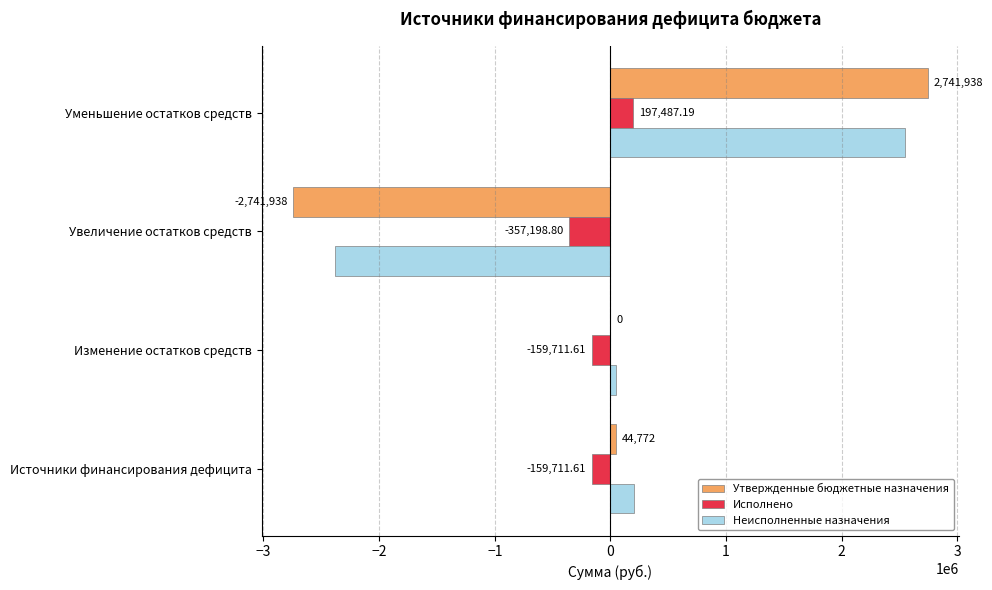

At which label does Неисполненные назначения reach its peak?

Уменьшение остатков средств